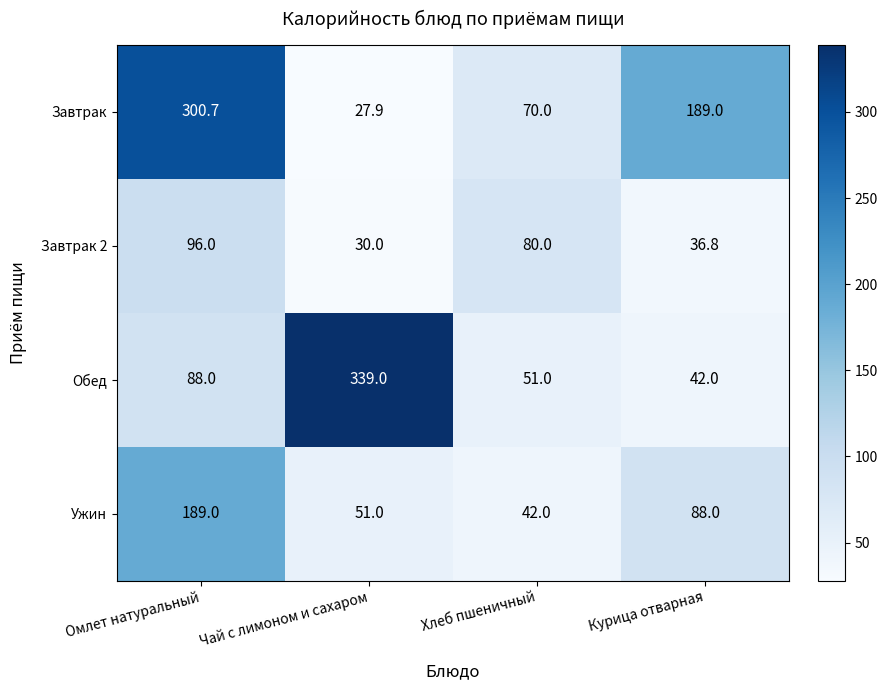

Reading left to right, extract all data points from this chart.

Завтрак: 300.7	27.9	70.0	189.0
Завтрак 2: 96.0	30.0	80.0	36.8
Обед: 88.0	339.0	51.0	42.0
Ужин: 189.0	51.0	42.0	88.0